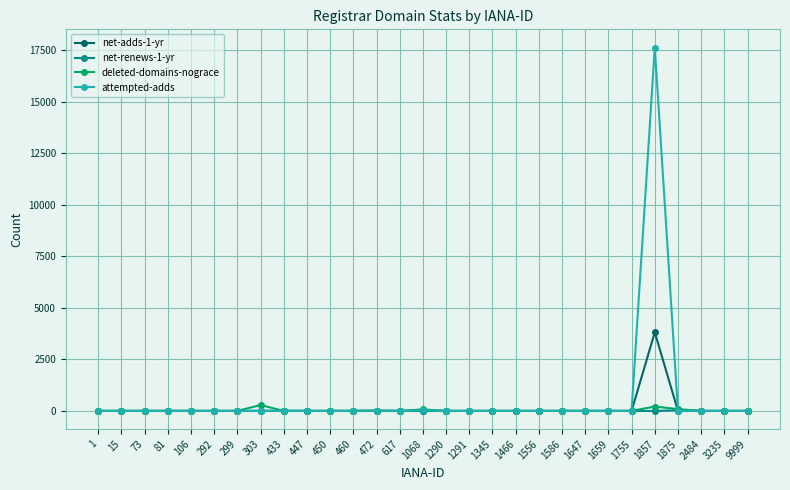

Which series has the largest range (max minus min)?

attempted-adds